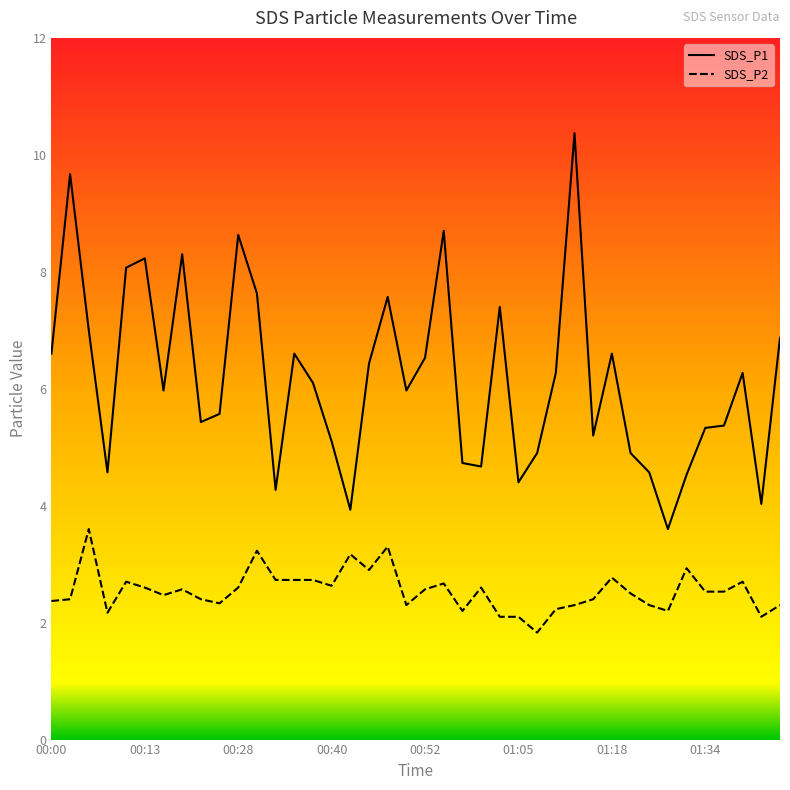

Is the value of SDS_P2 at 01:44 greater than the value of SDS_P1 at 01:15?

No